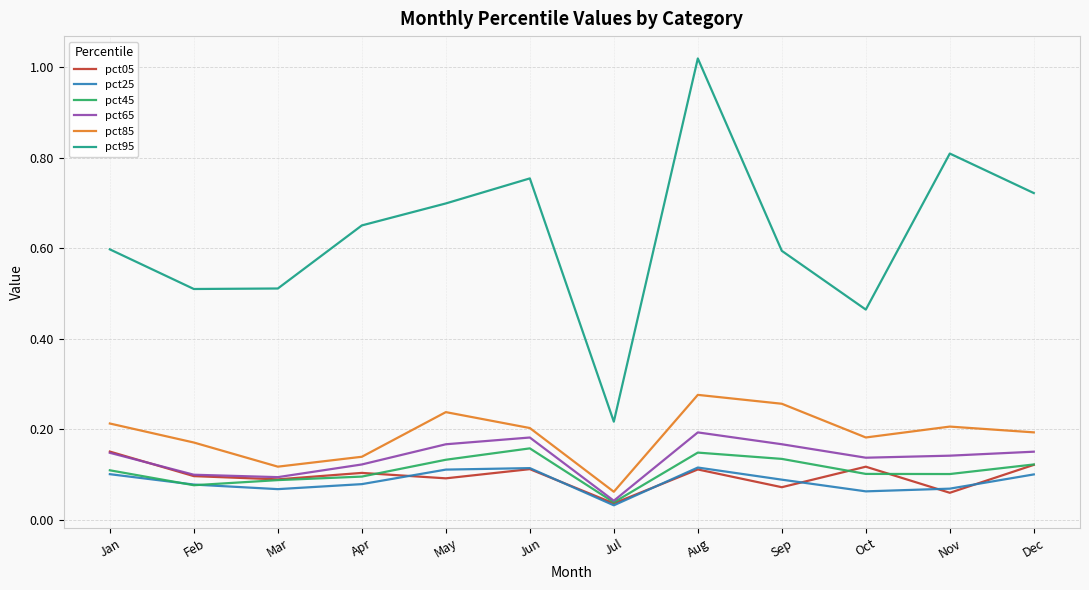

Count the pct25 values in the range 0 to 1.

12